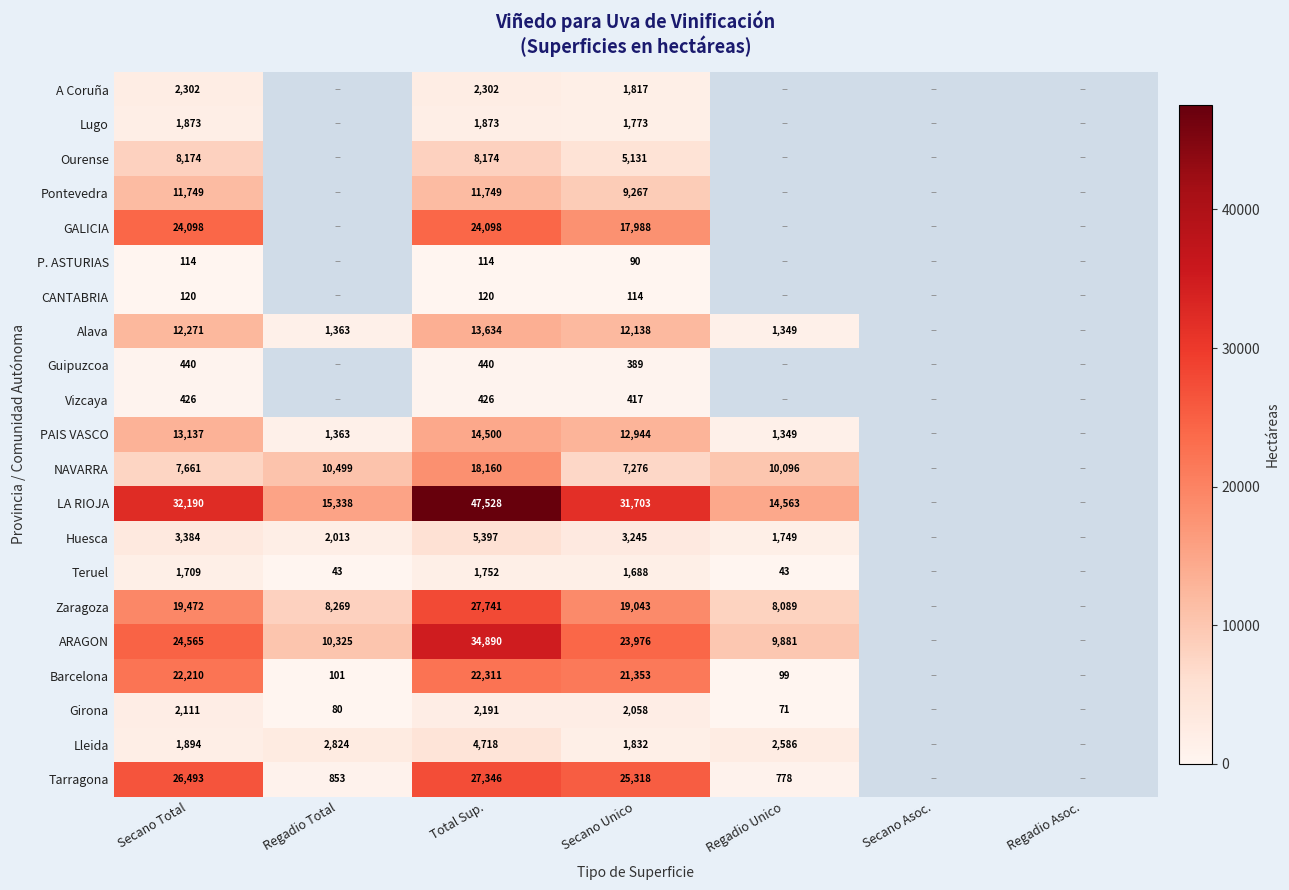

The Vizcaya series shows 426 at Total Sup.. True or false?

True